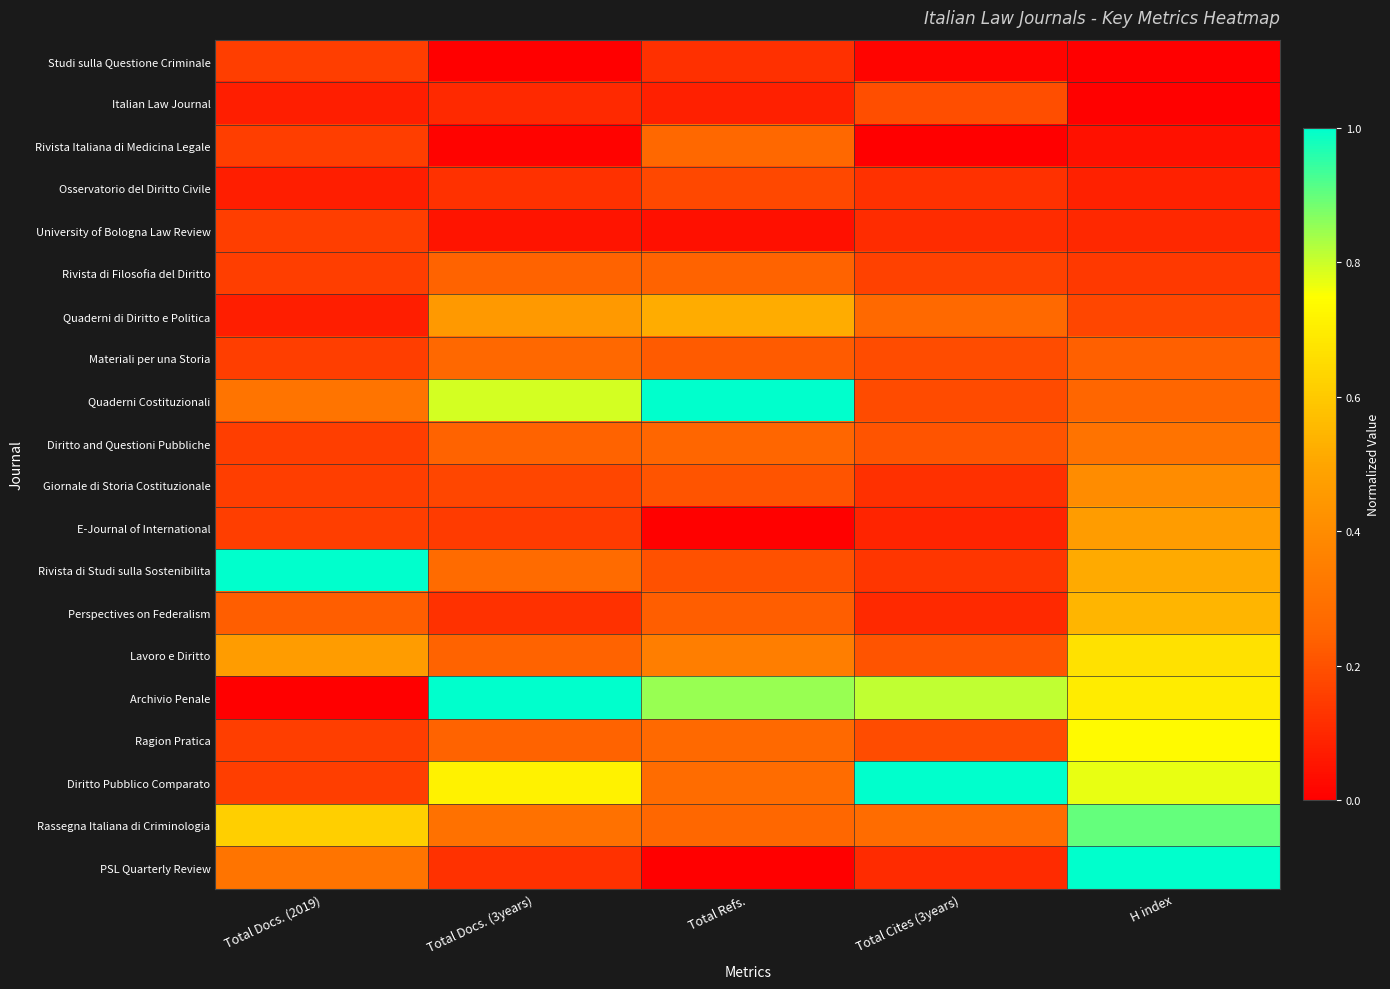

At which category is the sum across all series the highest?

H index